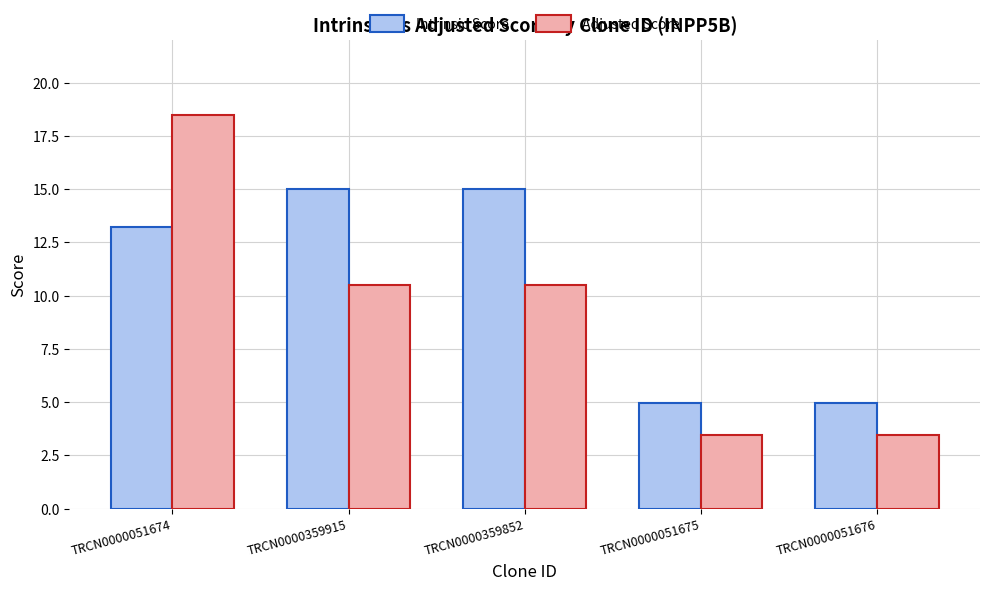

What is the spread (max minus min) of values at TRCN0000051676?

1.5